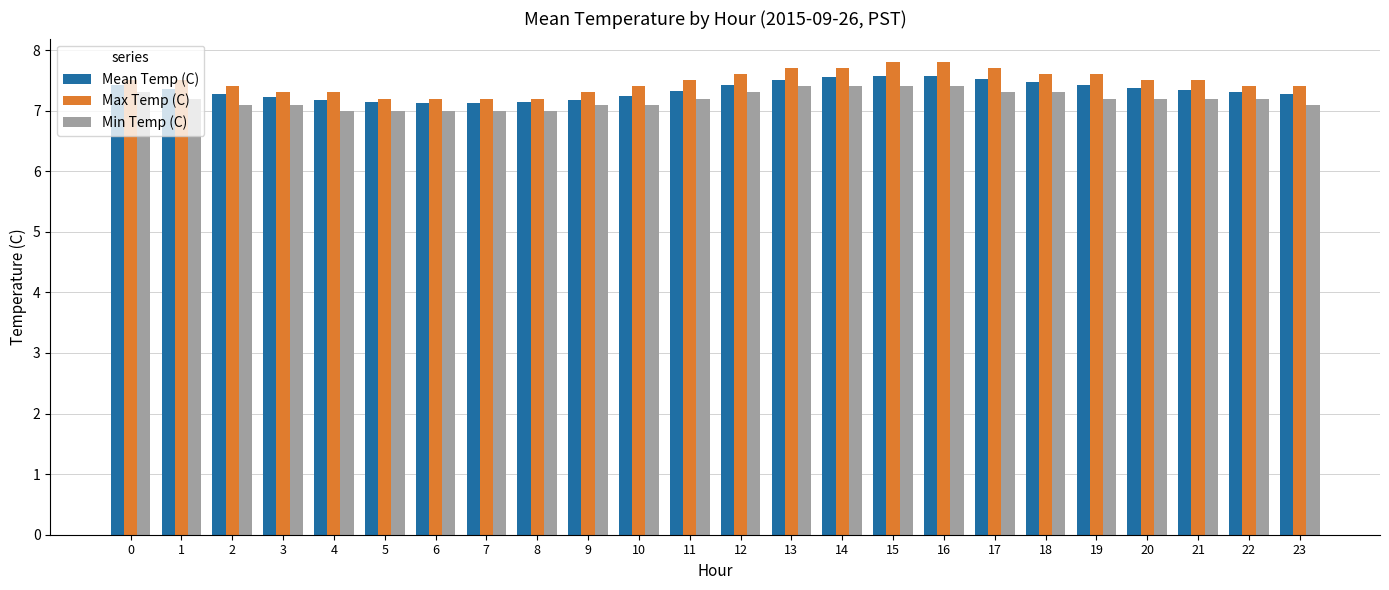

How many series are shown in this chart?

3